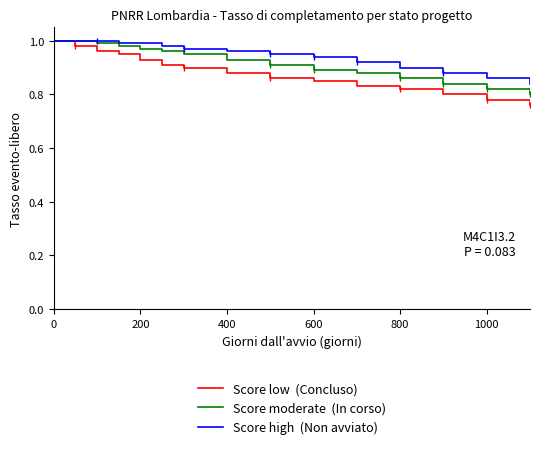

True or false: In corso and Non avviato intersect in this chart.

False